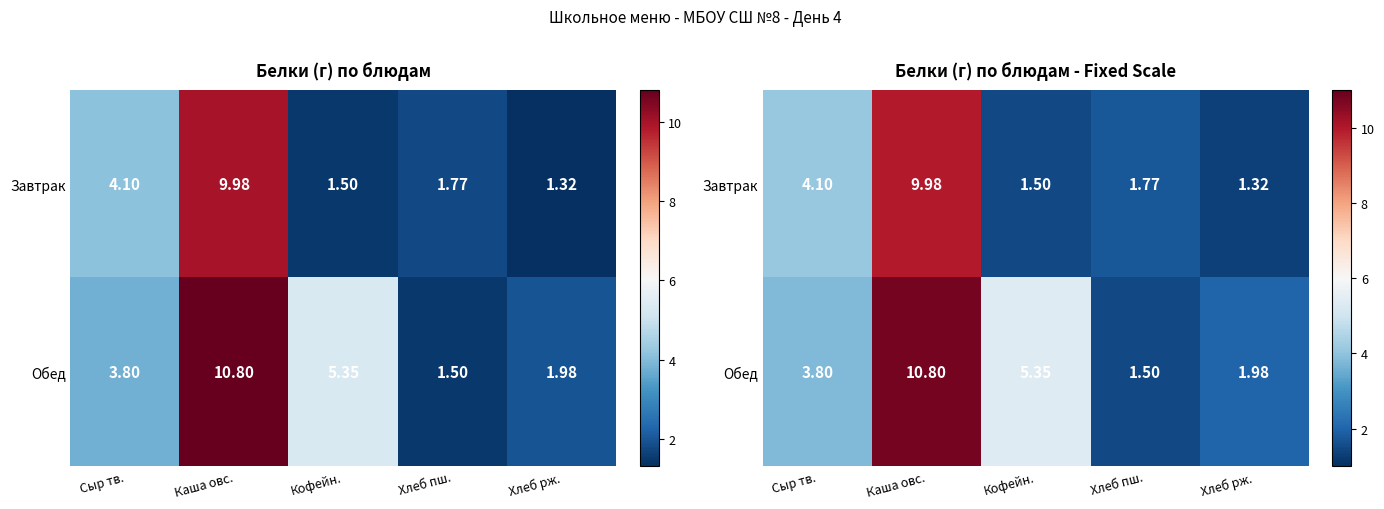

Is the value of Обед at Хлеб пш. greater than the value of Завтрак at Хлеб пш.?

No